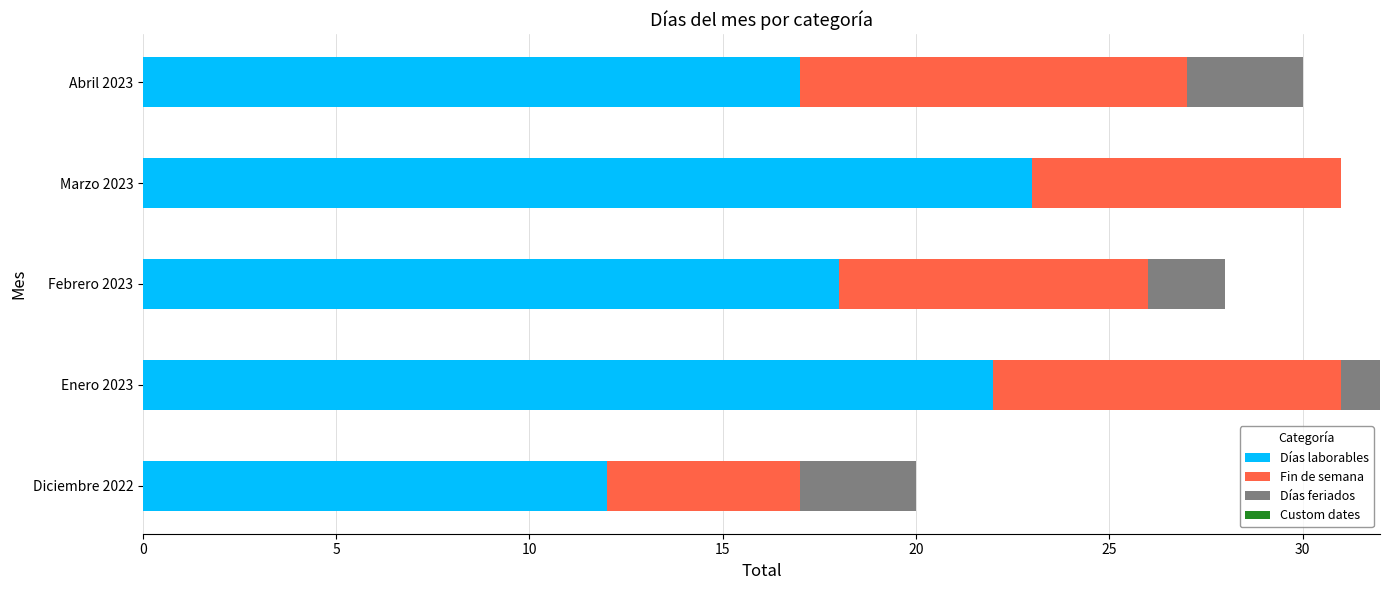

What is the total value across all series at Marzo 2023?

31